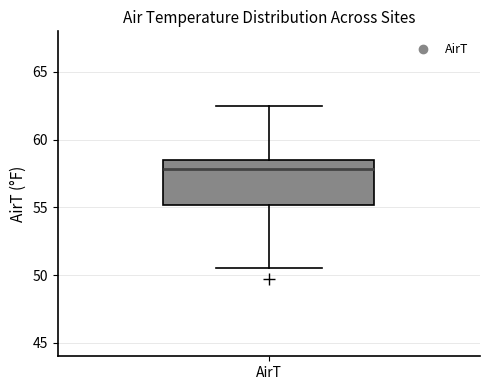

Read this box plot against the y-axis: the position of the median line, the range covered by the box, and the ends of both whiskers. The values are not printed on the chart, so give them approximately, as read against the axis.

median 58.0, box 55.0 to 58.5, whiskers 50.5 to 62.5